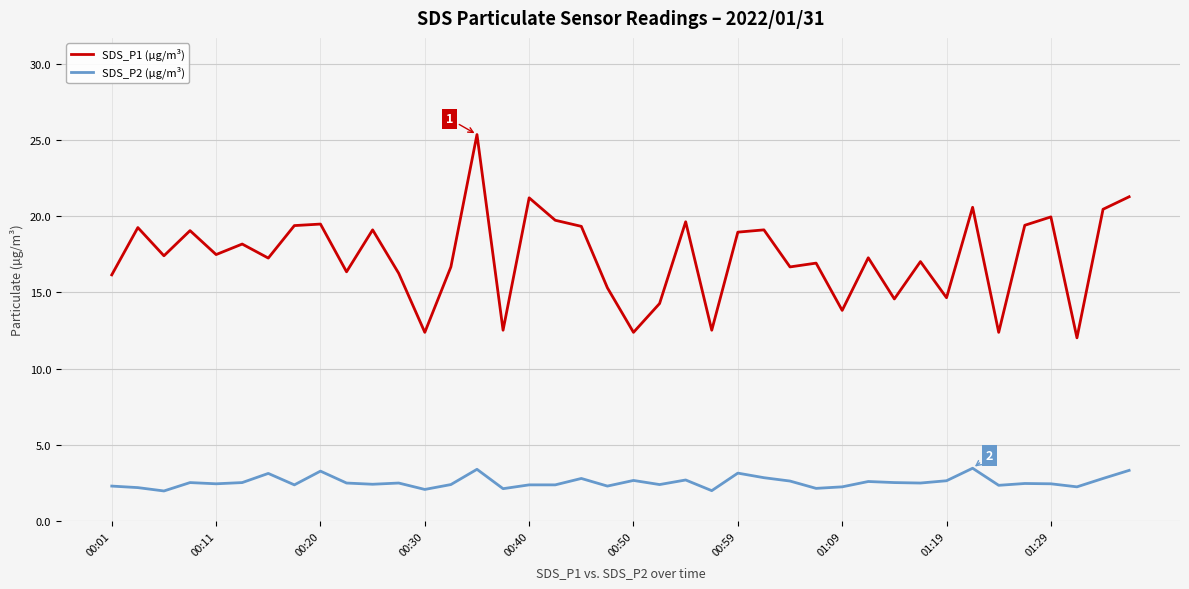

What is the highest value of the SDS_P2 (µg/m³) series?

3.5